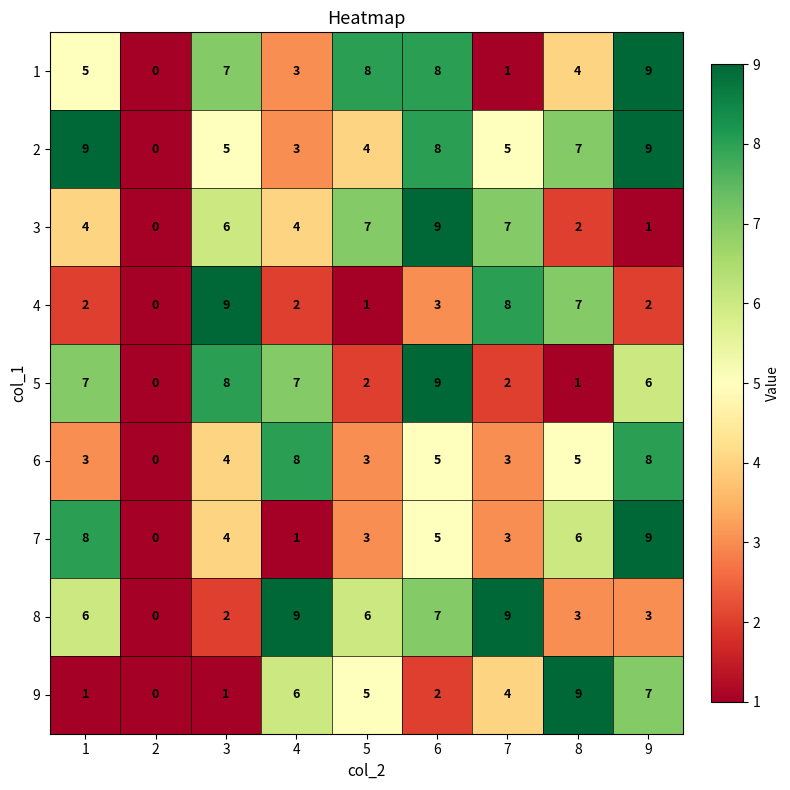

How many categories are shown in the chart?

9